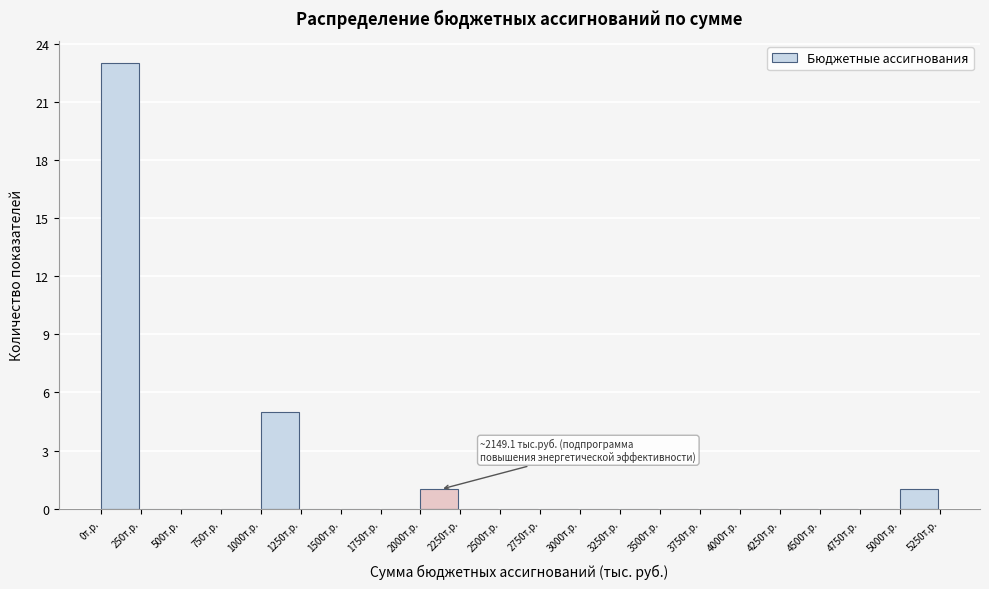

Which range on the x-axis has the tallest bar?

0 to 250